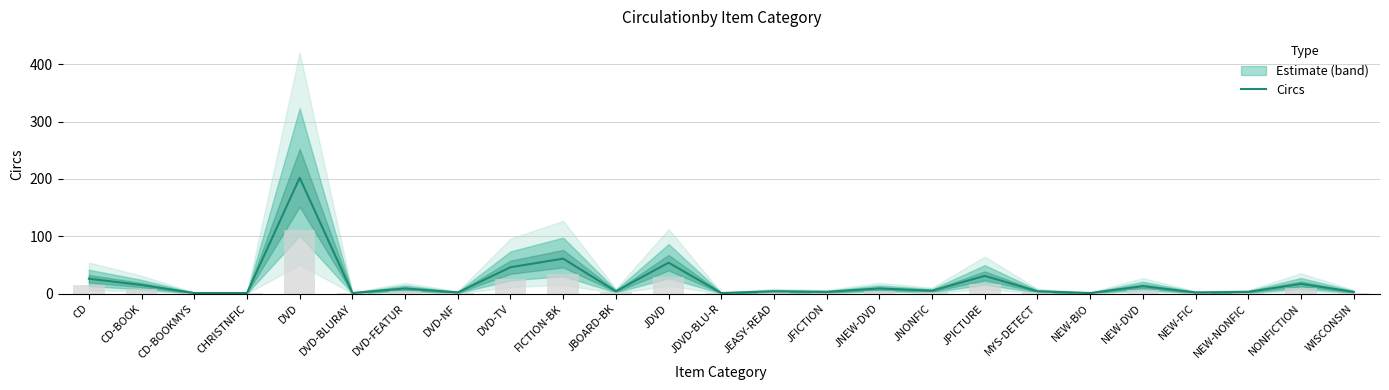

What is the greatest value displayed?

202